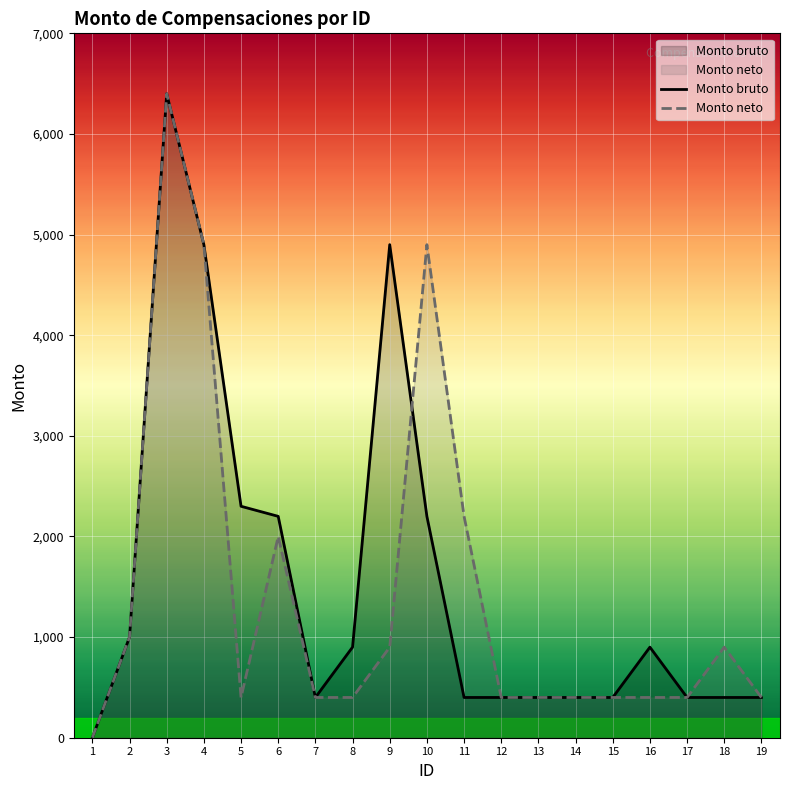

After their last crossing, which series has the higher values: Monto bruto or Monto neto?

Monto neto